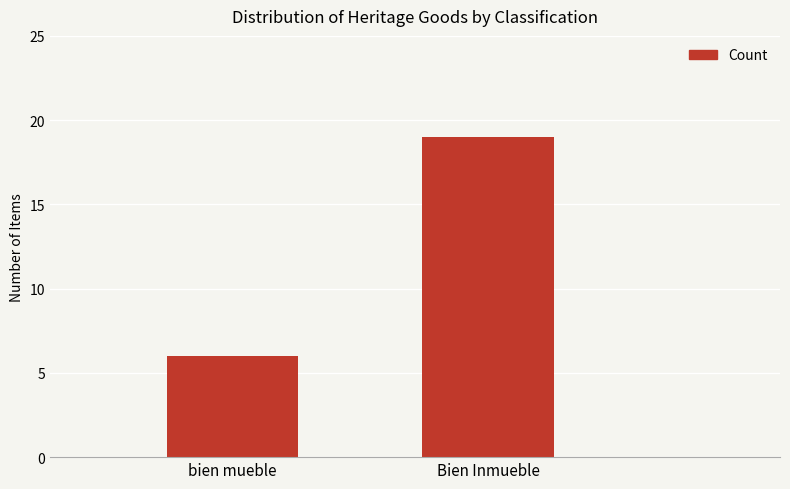

What is the label of the 1st bar from the right?

Bien Inmueble